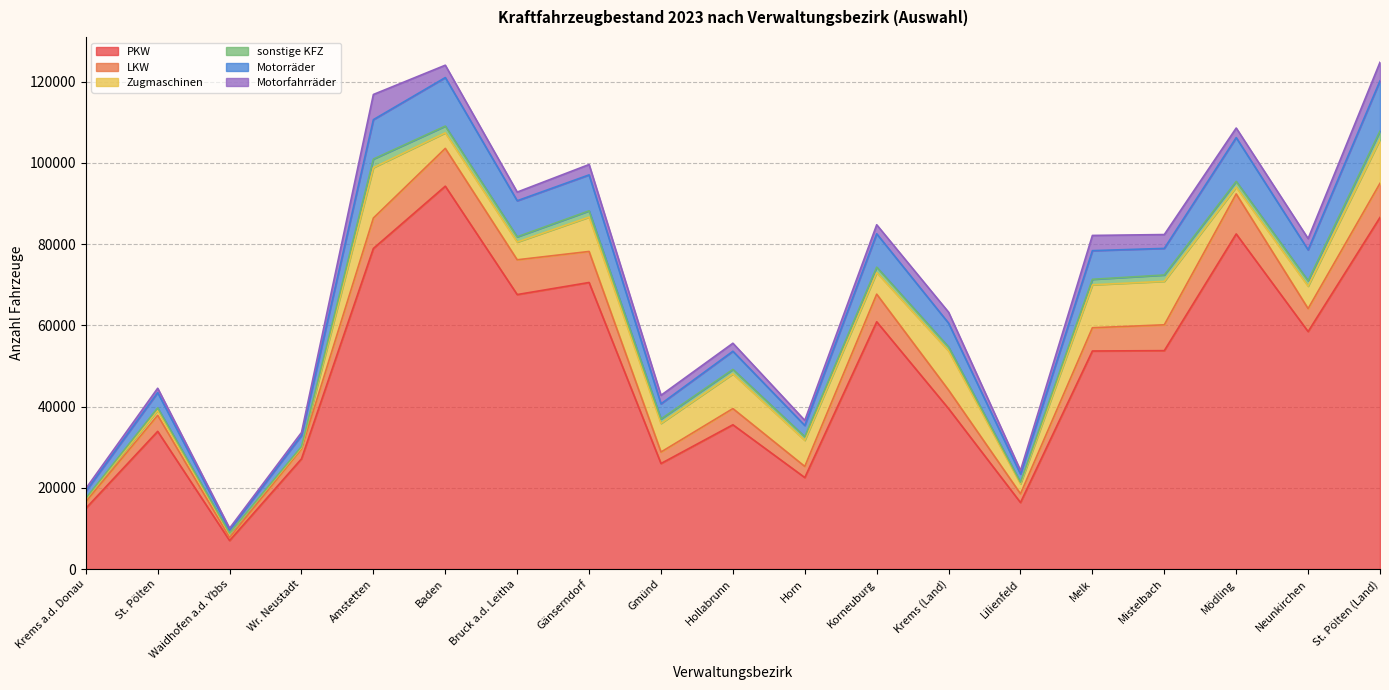

Which has a higher value, Gmünd or St. Pölten (Land)?

St. Pölten (Land)